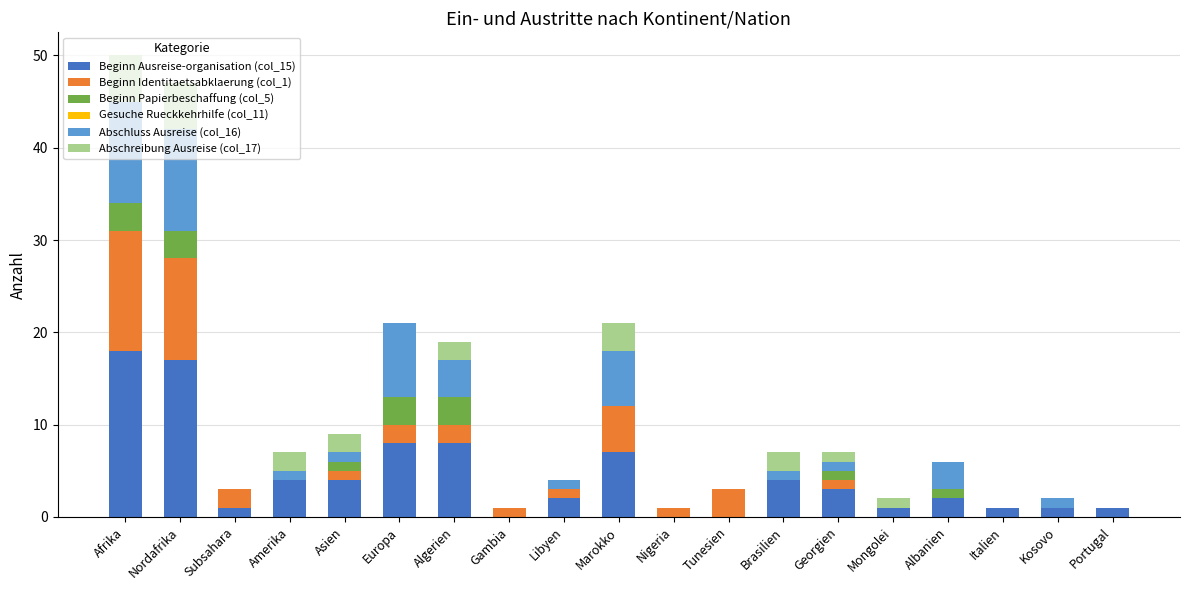

What is the highest value of the Beginn Ausreise-organisation (col_15) series?

18